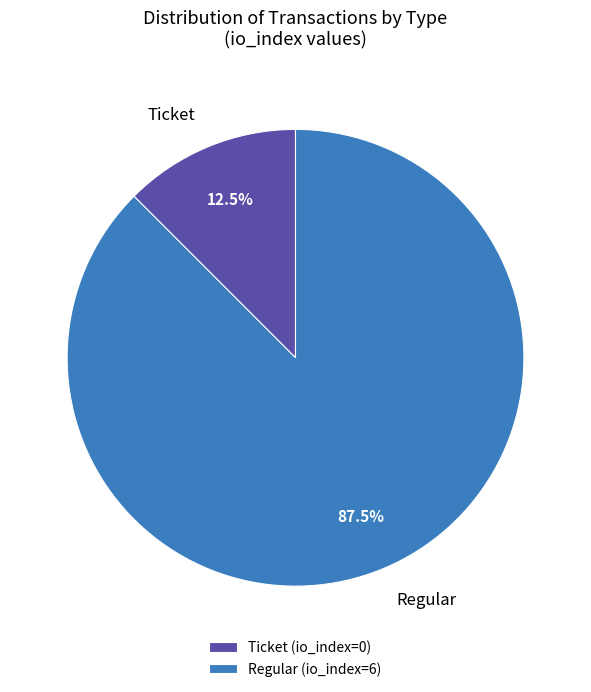

To the nearest percent, what is the difference between the largest and smallest slice percentages?

75%